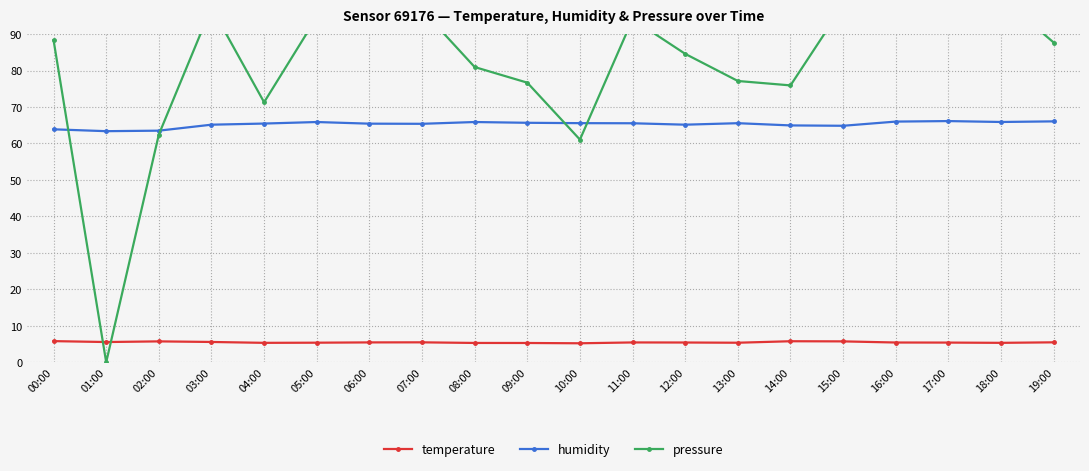

What is the maximum value shown in the chart?

100.0